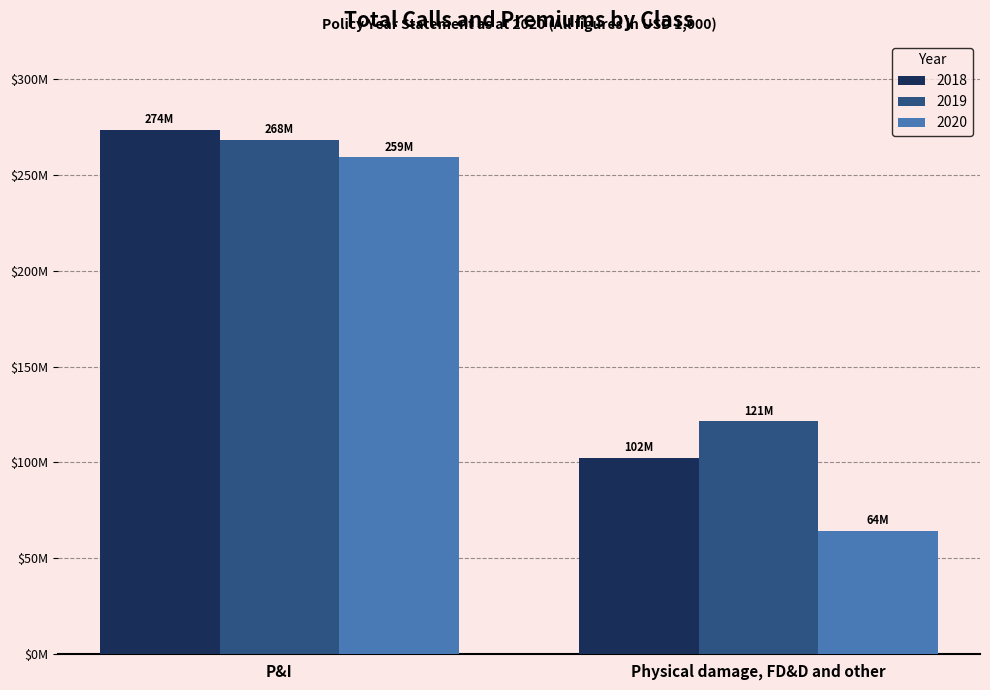

Does the chart contain any negative values?

No